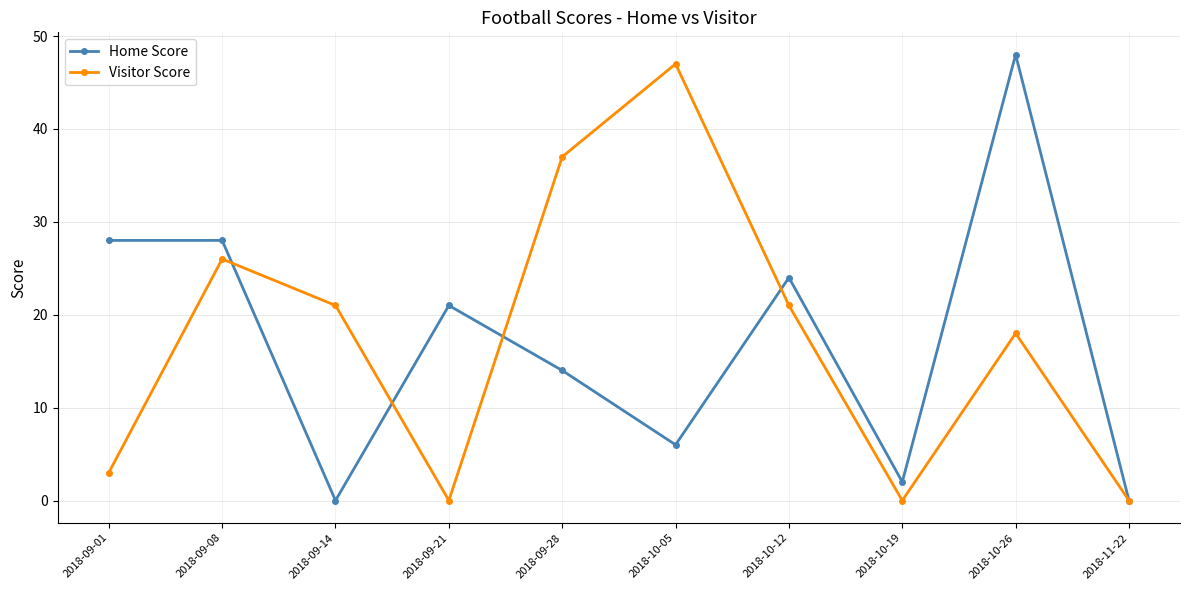

What is the difference between the Home Score values at 2018-09-21 and 2018-10-05?

15